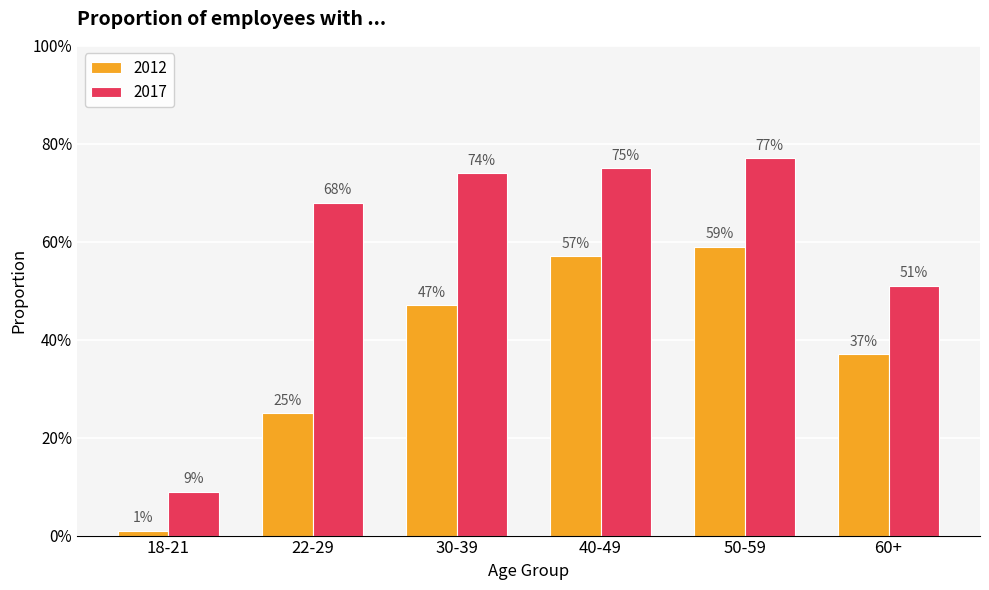

Which series has the largest range (max minus min)?

2017